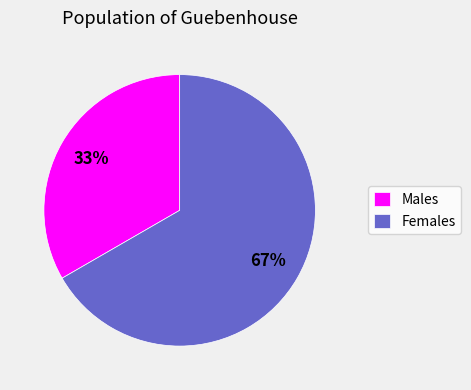

Do Females and Males together represent more than half of the pie?

Yes